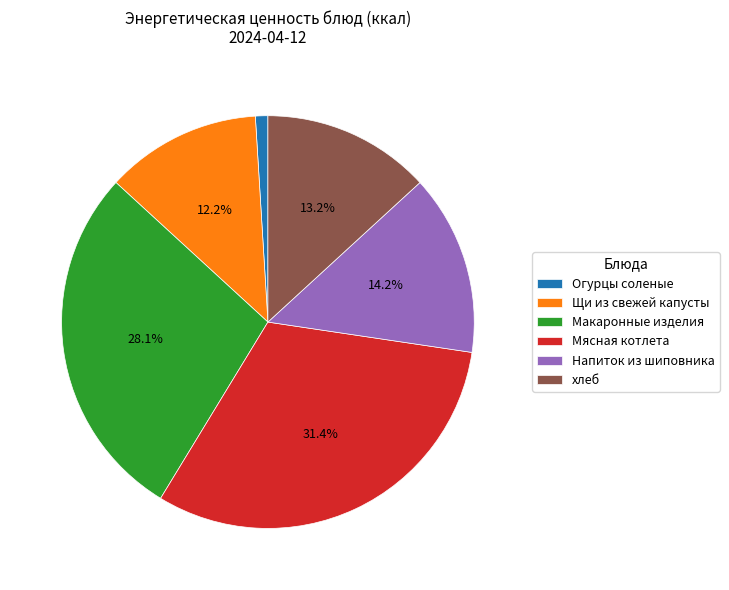

To the nearest percent, what is the difference between the largest and smallest slice percentages?

30%